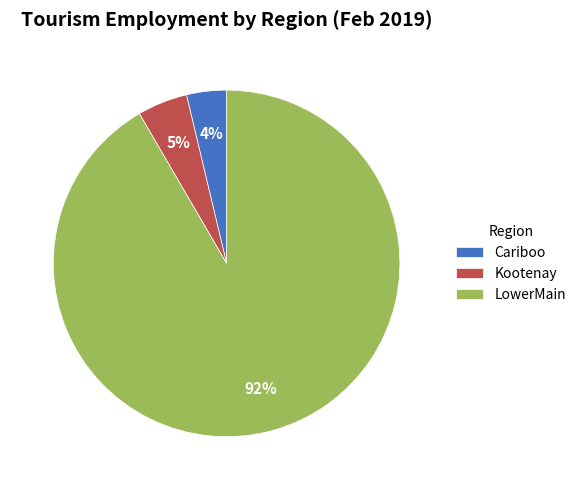

Count the number of slices in the pie.

3